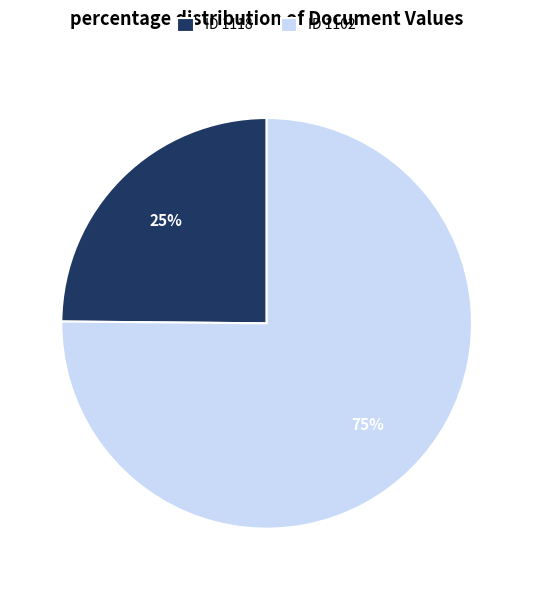

To the nearest percent, what is the difference between the largest and smallest slice percentages?

50%